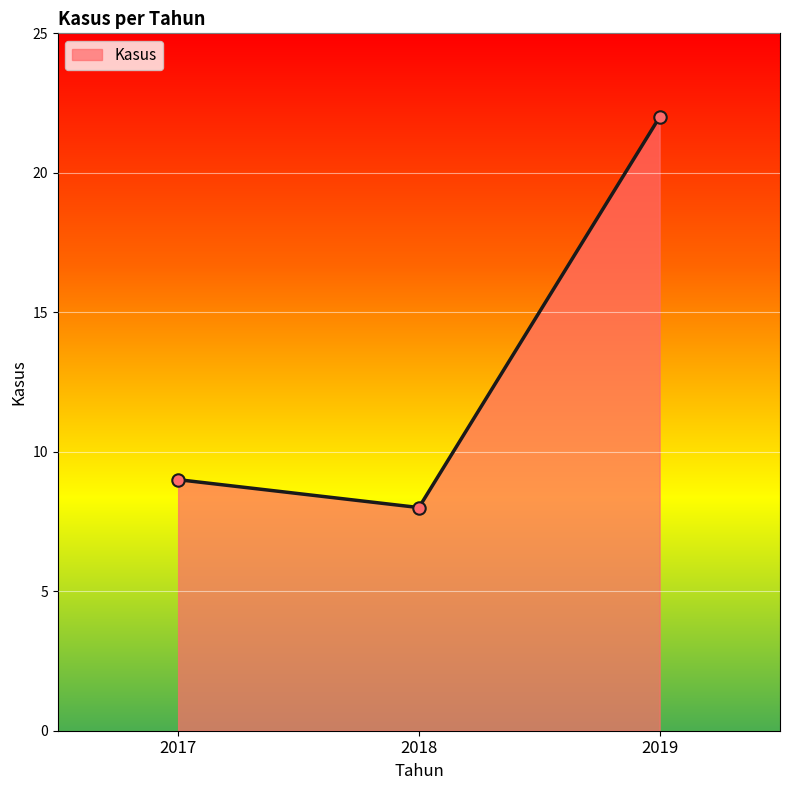

Approximately how many times larger is the value at 2019 compared to 2017?

2.4